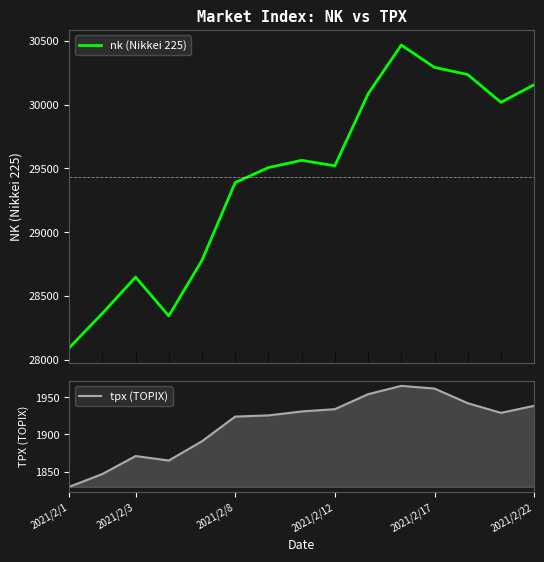

What are all the series names shown in the legend?

nk (Nikkei 225), tpx (TOPIX)